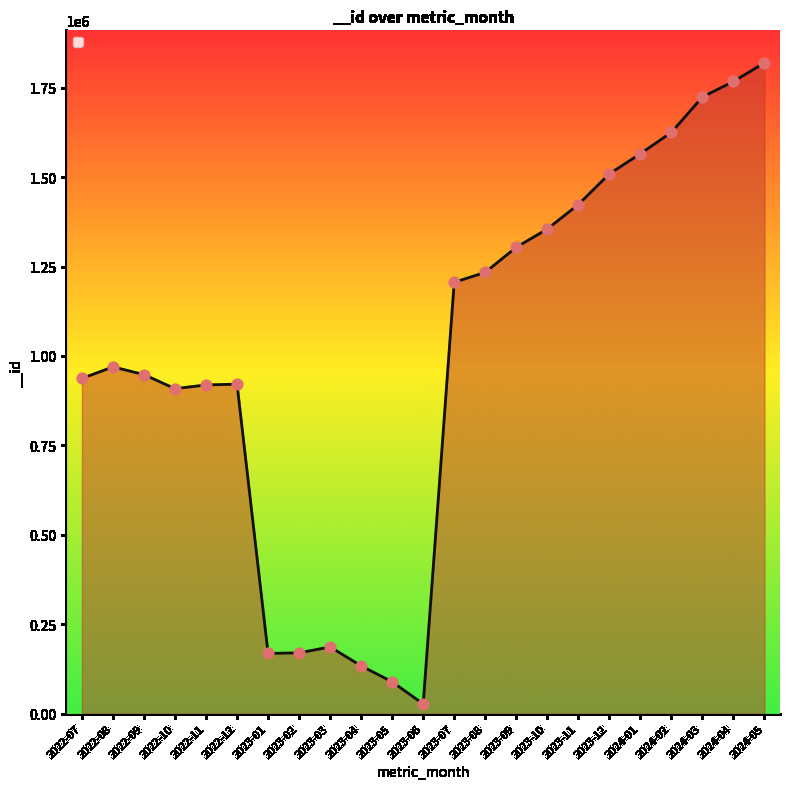

Between 2024-03 and 2023-08, which is larger?

2024-03